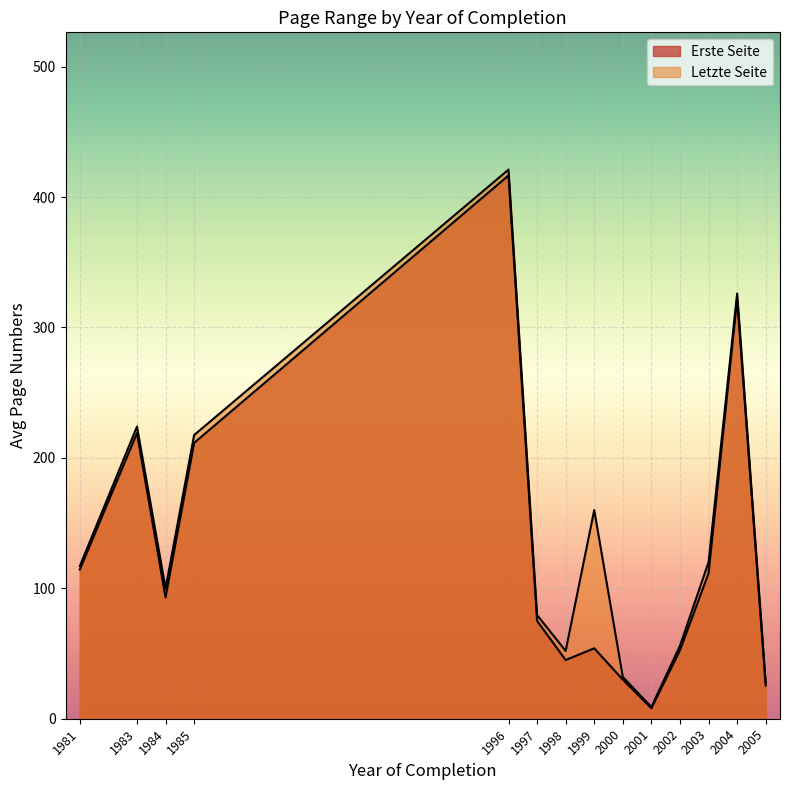

How many lines are shown in the chart?

2